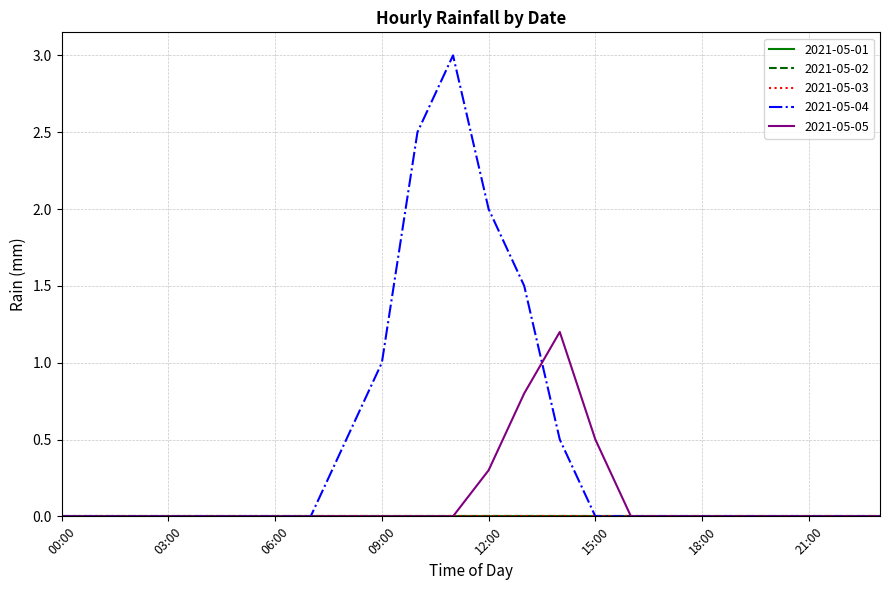

Does the chart display data point markers on the line(s)?

No